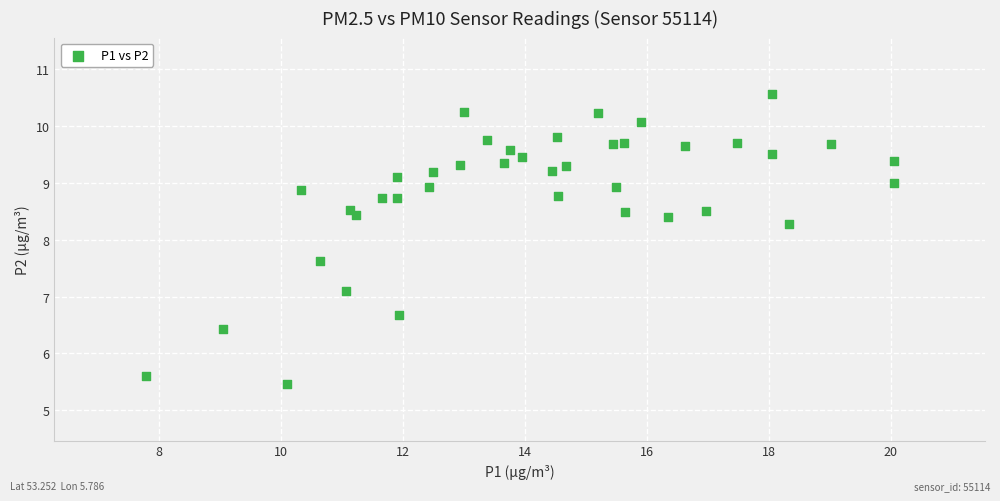

What is the range of X values (max minus min)?

12.3